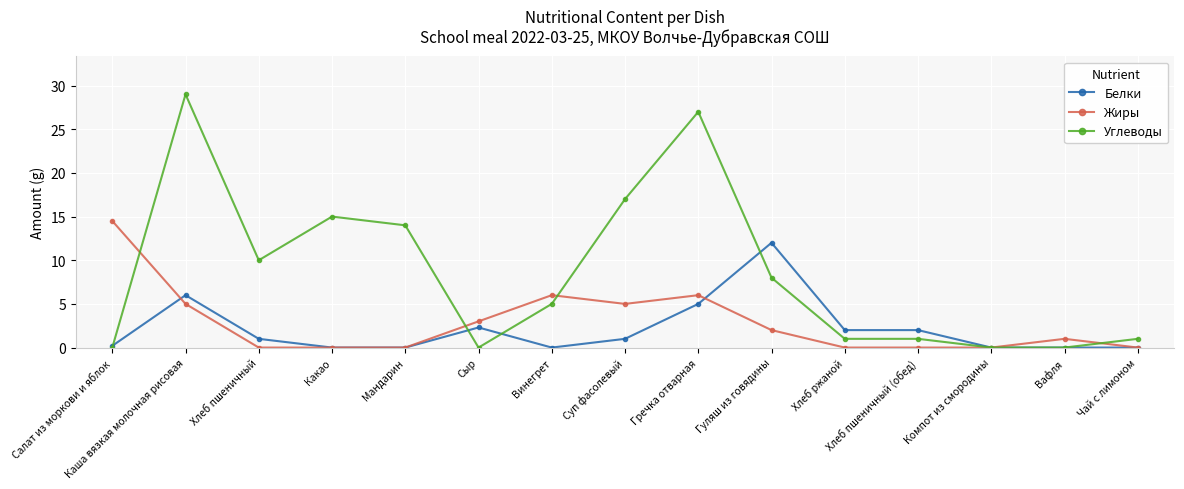

True or false: Белки has a value of 4.7 at Мандарин.

False